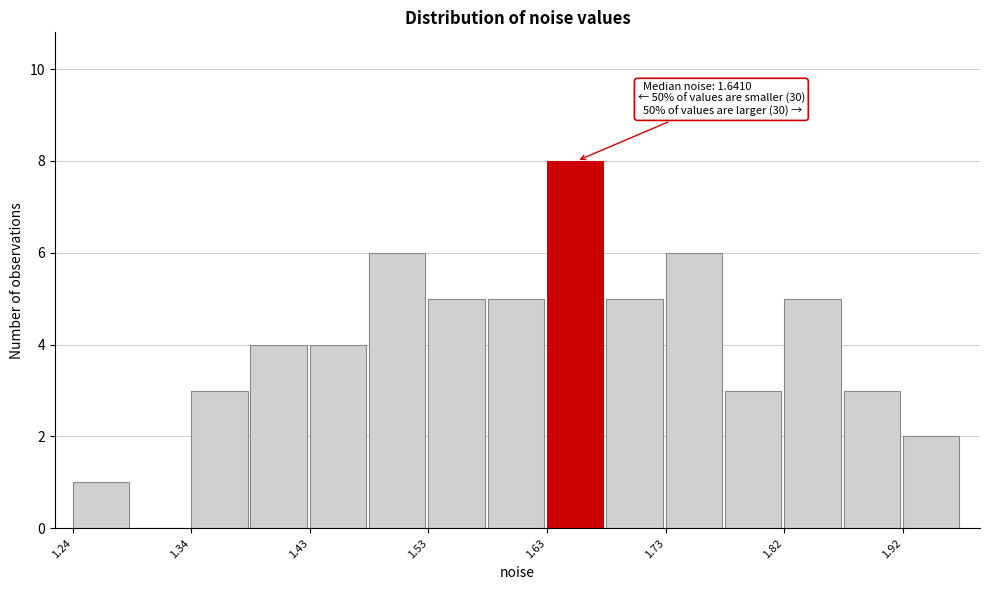

Over which range of the x-axis is the bar tallest?

1.63 to 1.68